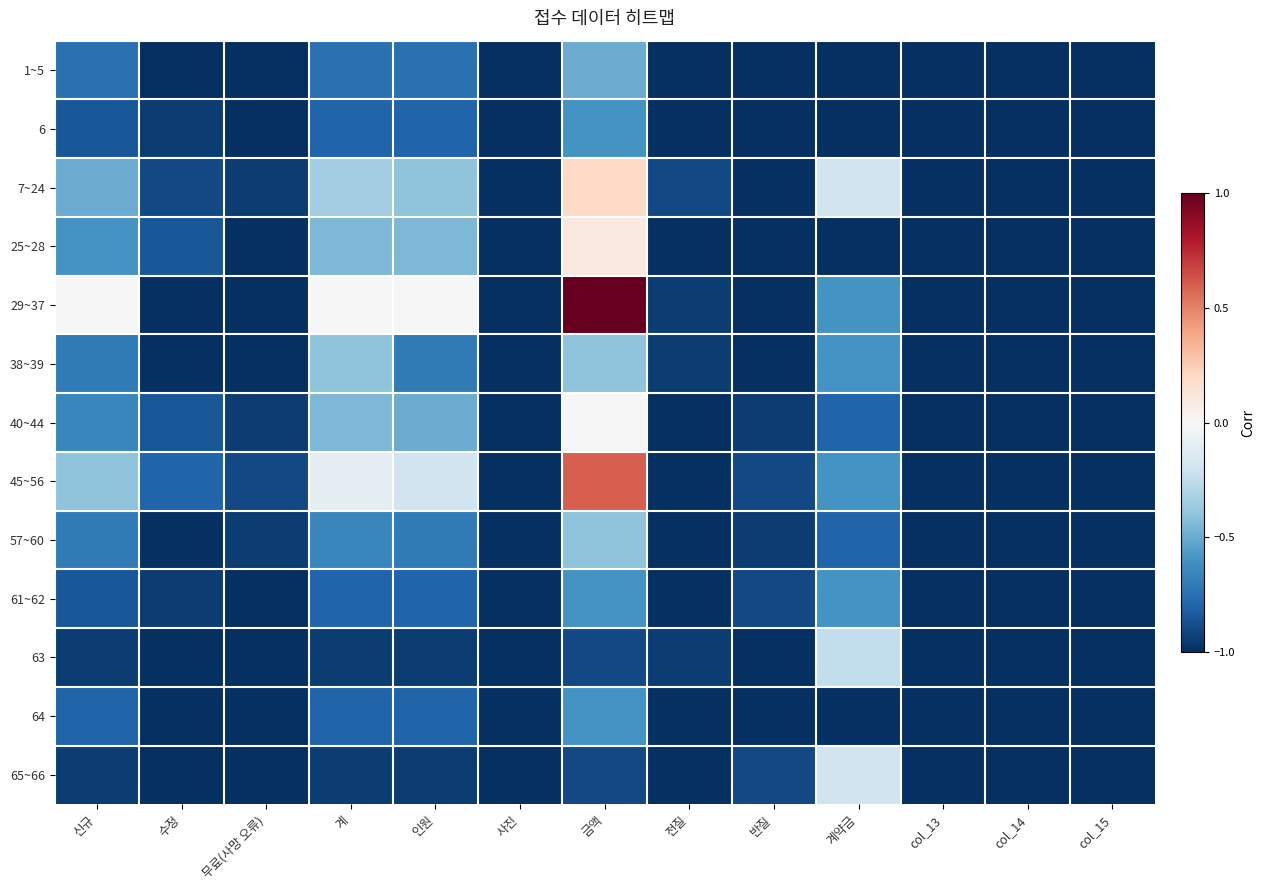

Which series has the largest total across all categories?

29~37